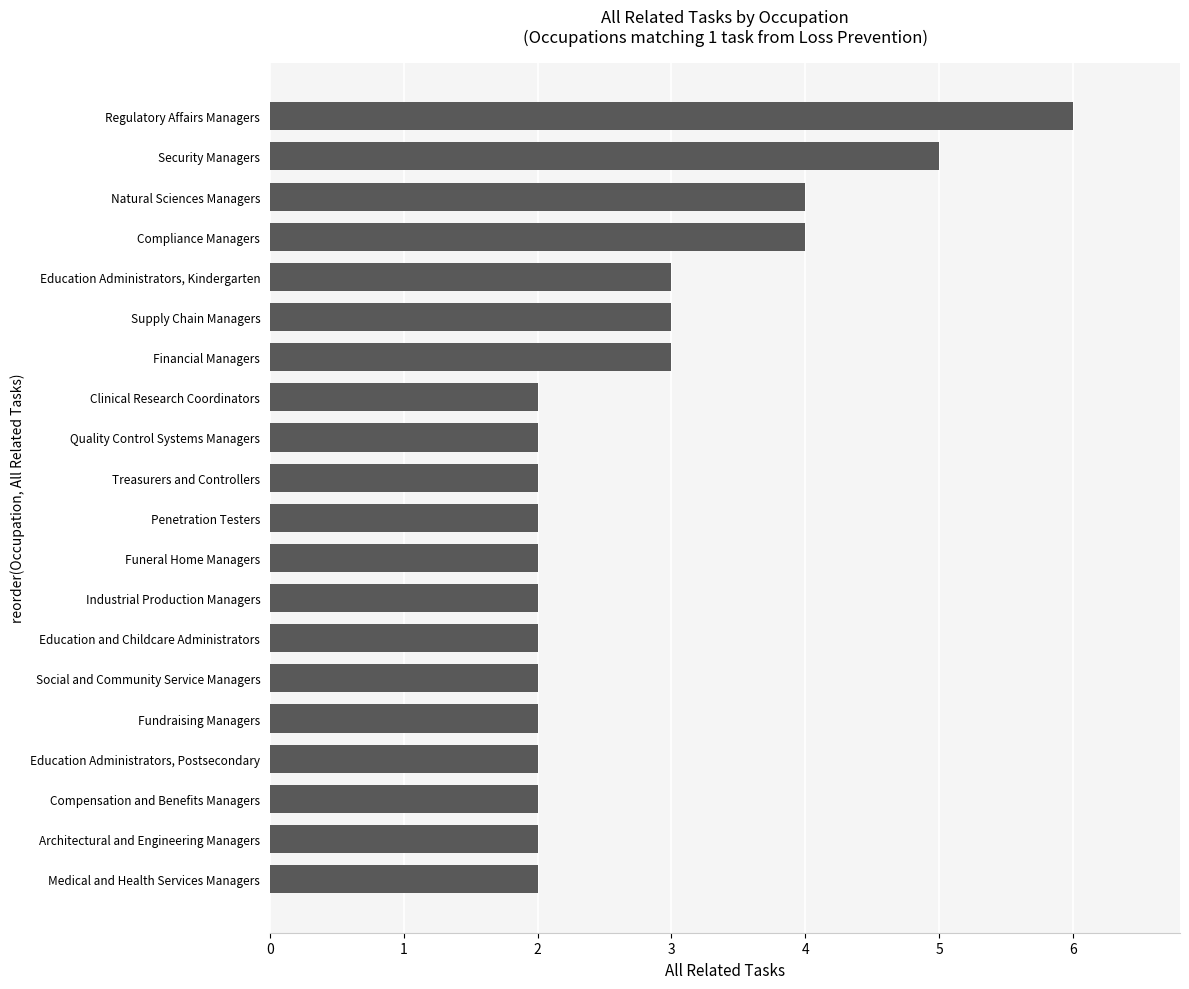

Is it true that the value at Education Administrators, Postsecondary is 4?

False